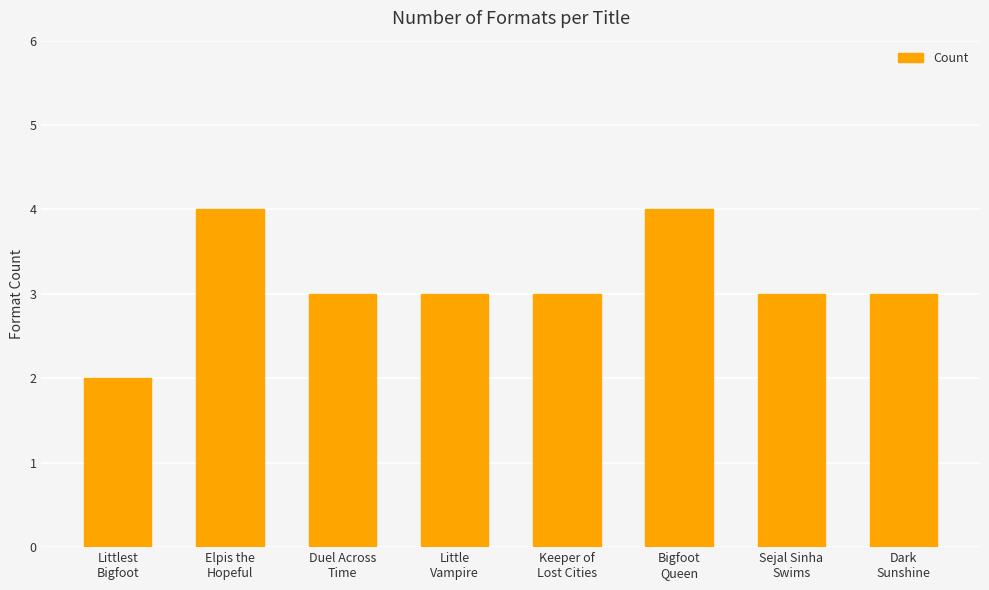

What is the value of the 8th bar from the left?

3